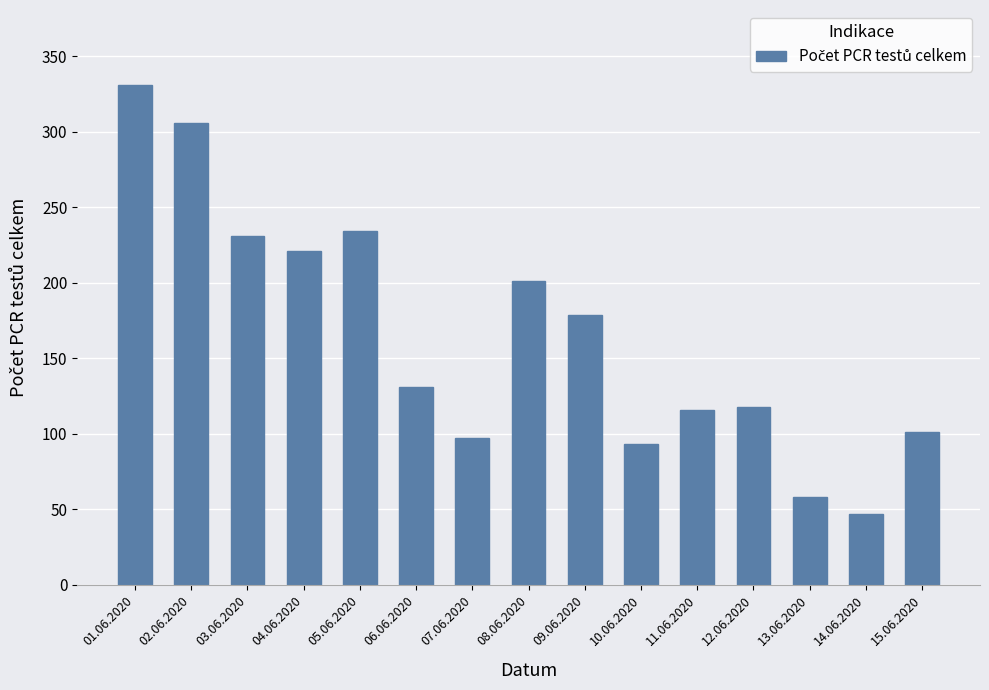

What is the value of the 13th bar from the left?

58